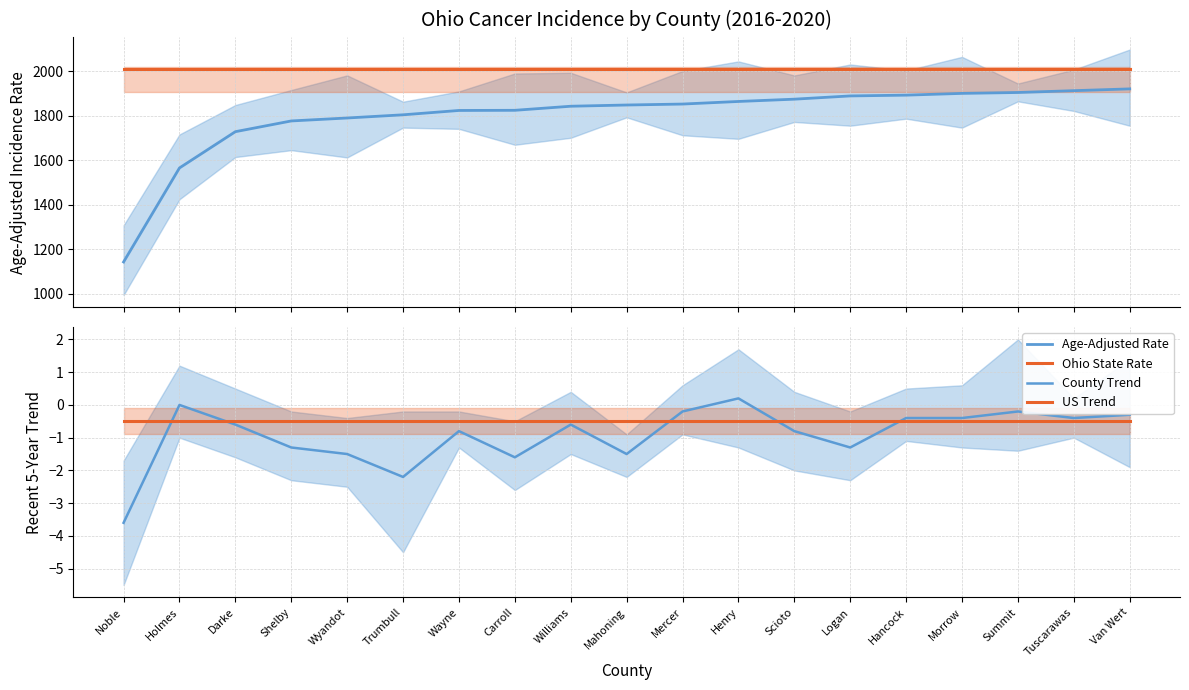

List the labels in order of County Trend value, largest first.

Henry, Holmes, Mercer, Summit, Van Wert, Hancock, Morrow, Tuscarawas, Darke, Williams, Wayne, Scioto, Shelby, Logan, Wyandot, Mahoning, Carroll, Trumbull, Noble